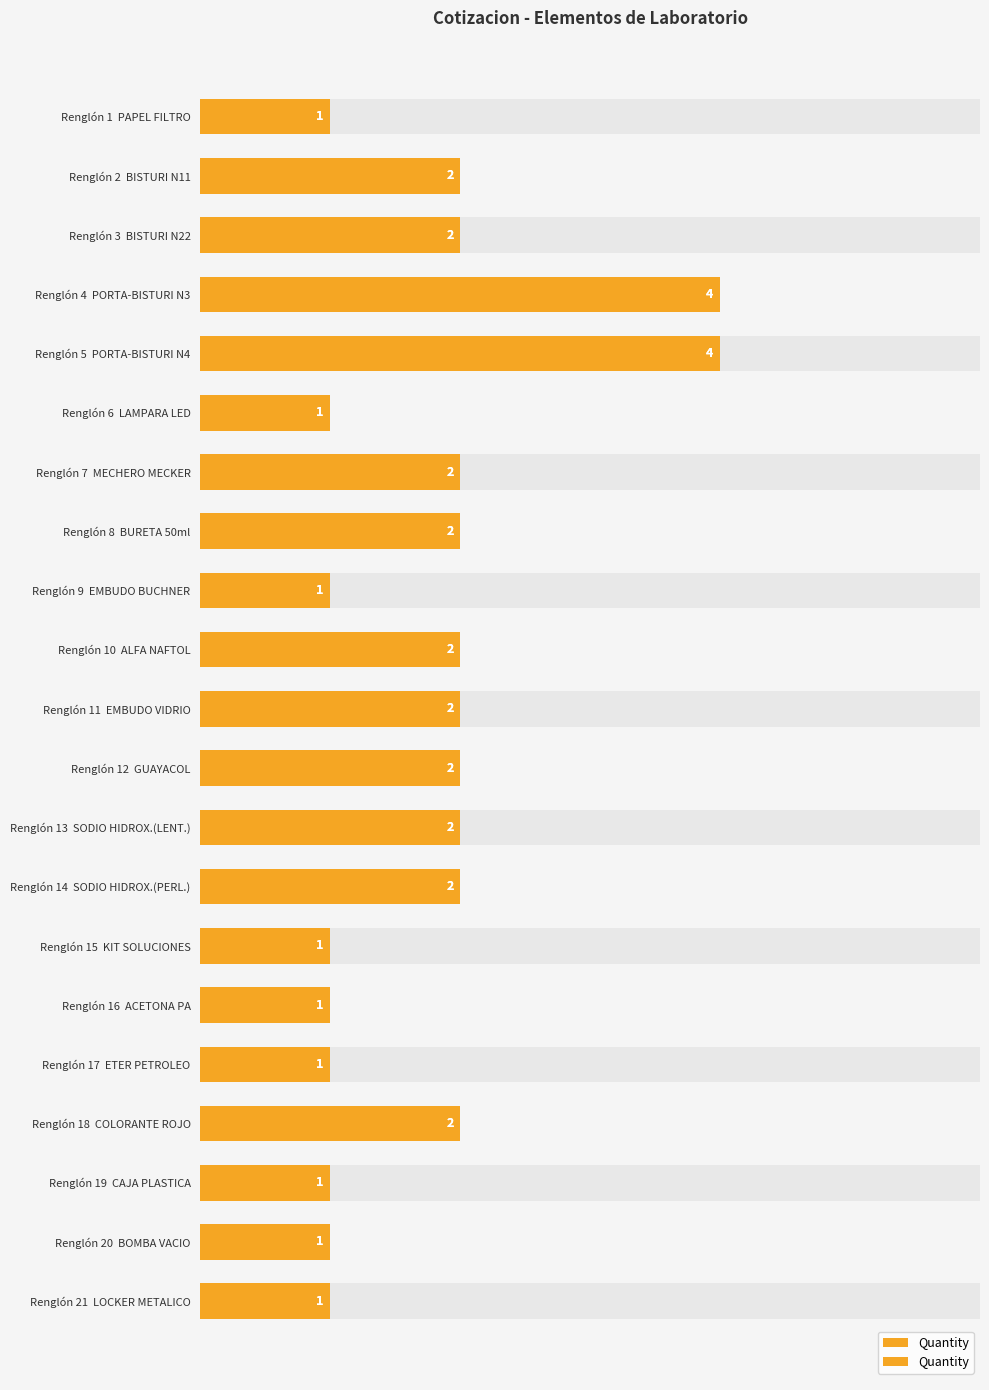

Where is the data nearest to the value 2?

Renglón 2 BISTURI N11